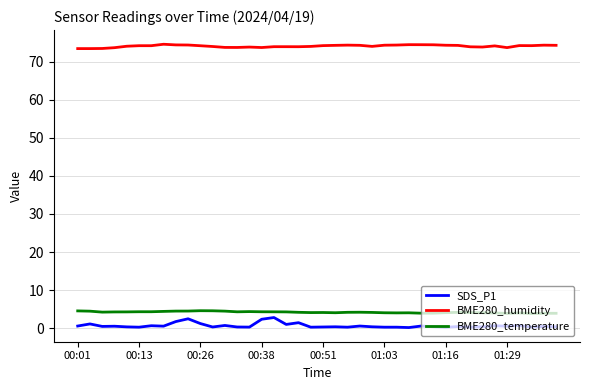

What is the maximum value for BME280_temperature?

4.6